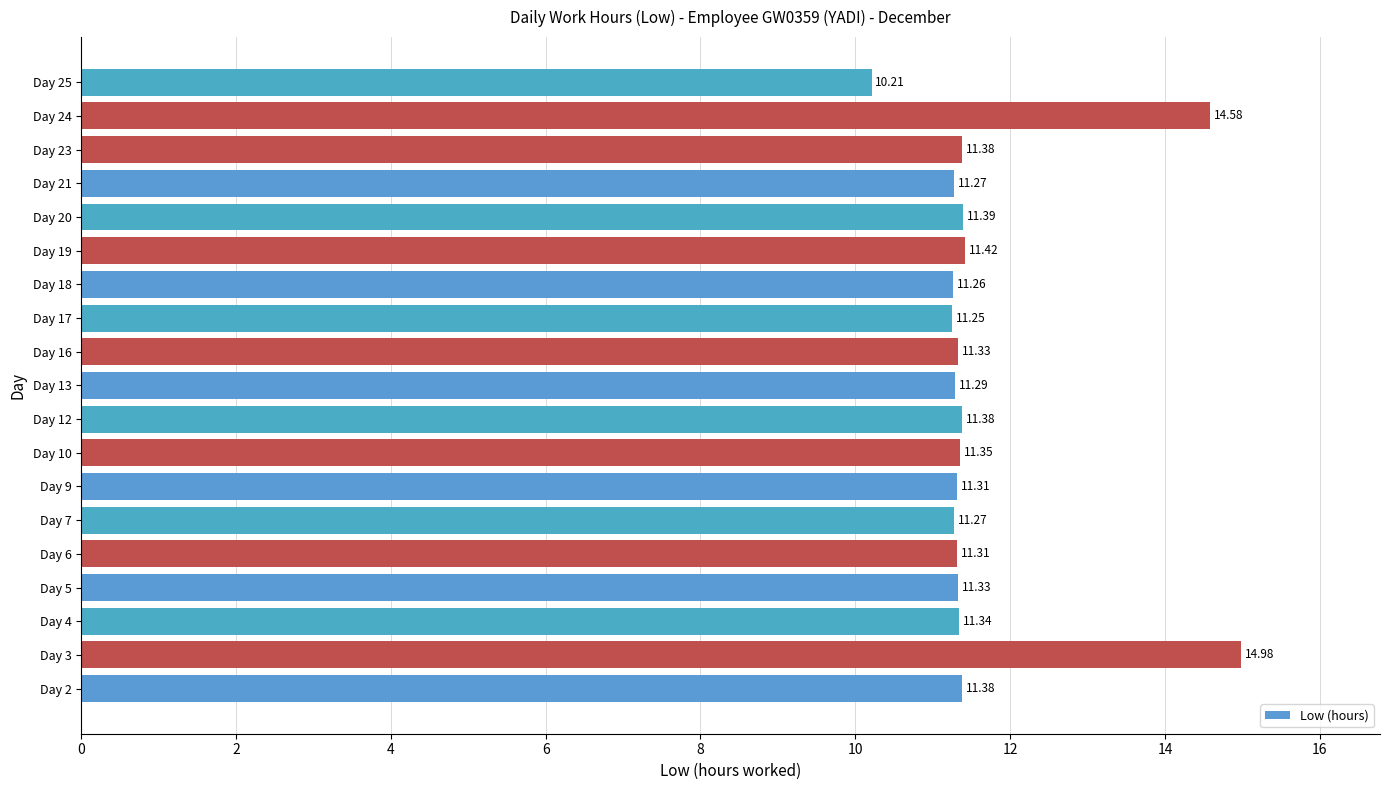

Are the bars horizontal?

Yes